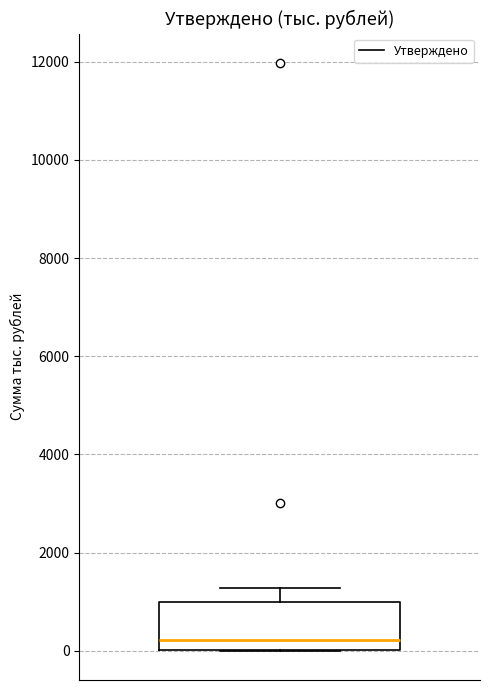

Transcribe this box plot: give where the median line is, the range the box spans, and where the two whiskers end, as read against the y-axis. The values are not printed on the chart, so give them approximately, as read against the axis.

median 200, box 0 to 1000, whiskers 0 to 1200